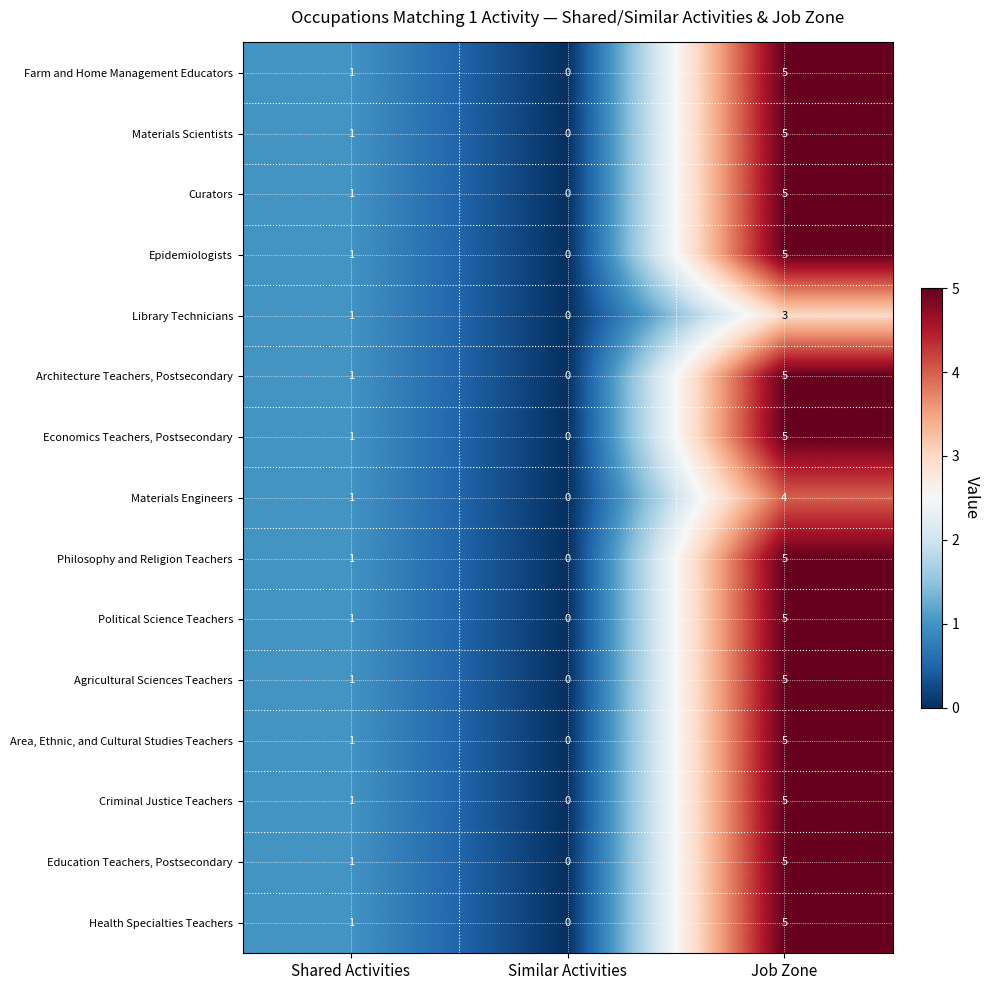

The value of Architecture Teachers, Postsecondary at Job Zone is 5. True or false?

True